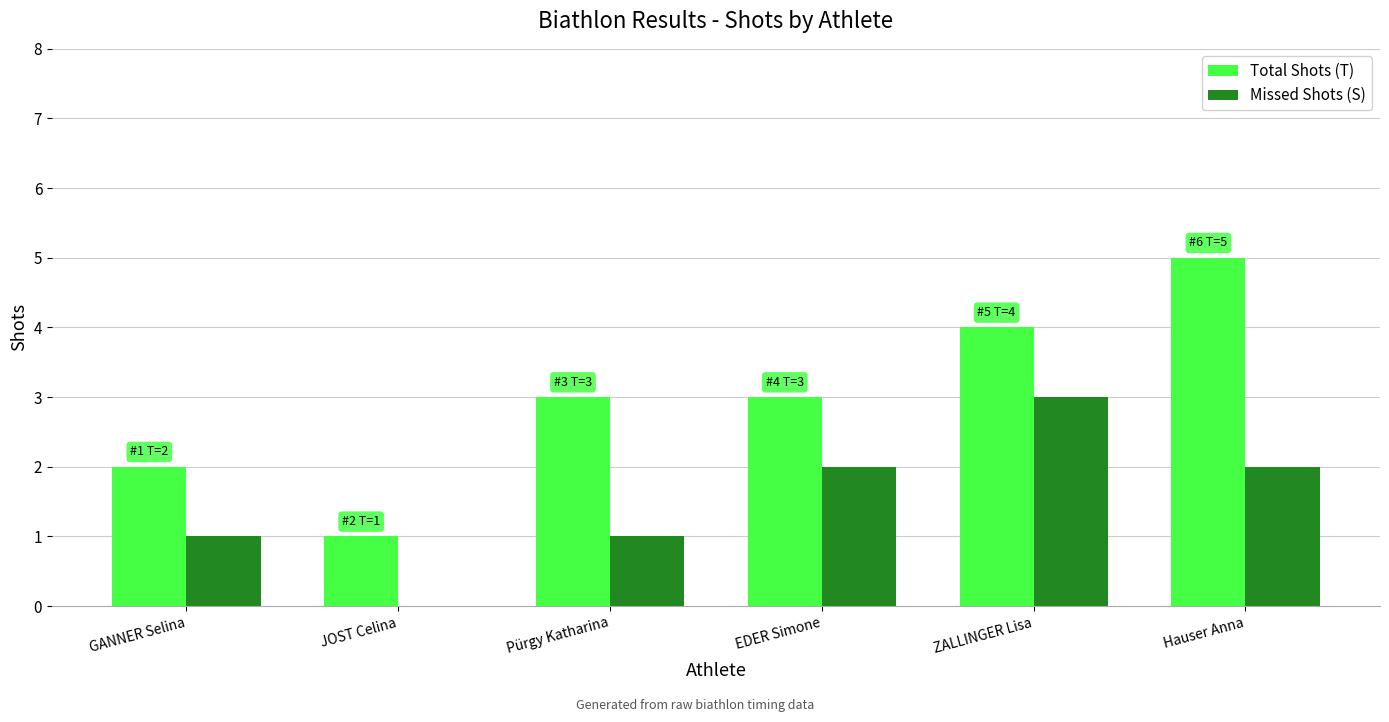

Reading left to right, what are all the values shown in this chart?

Total Shots (T): 2	1	3	3	4	5
Missed Shots (S): 1	0	1	2	3	2